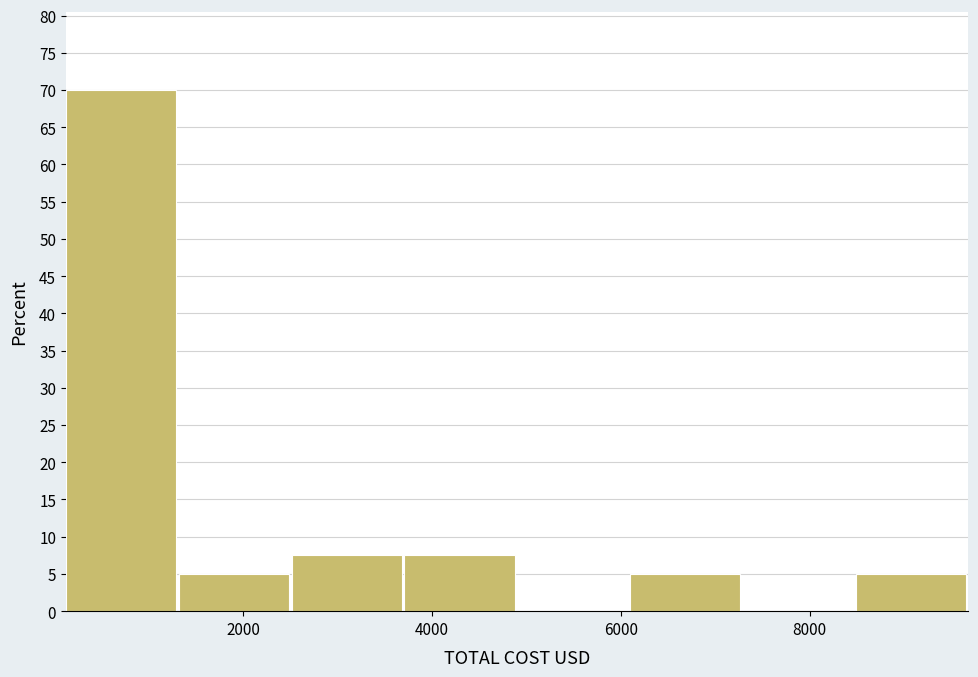

Which range on the x-axis has the tallest bar?

200 to 1400